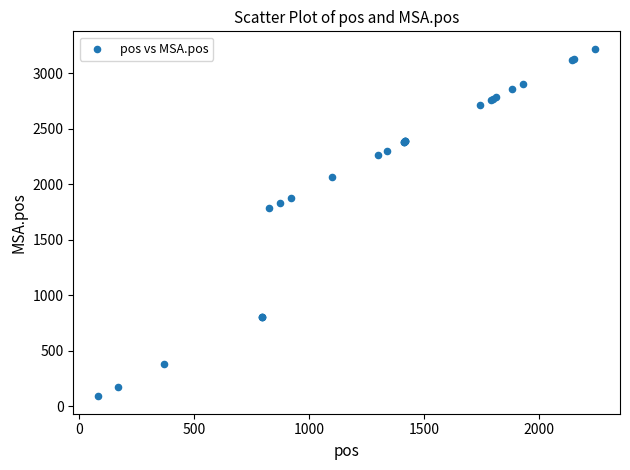

What Y value in the scatter plot is closest to 1654?

1784